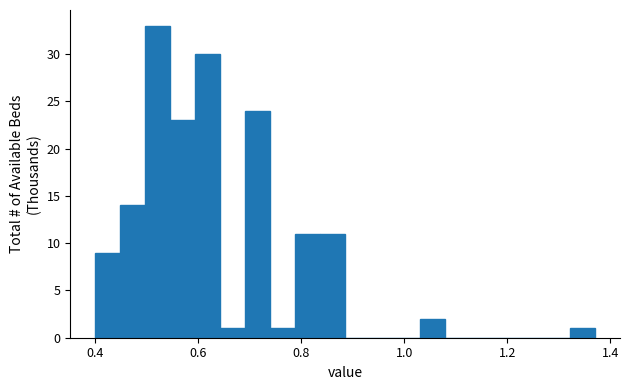

Around what value on the x-axis is the tallest bar? Give the approximate position of its centre, as read against the axis.

0.52